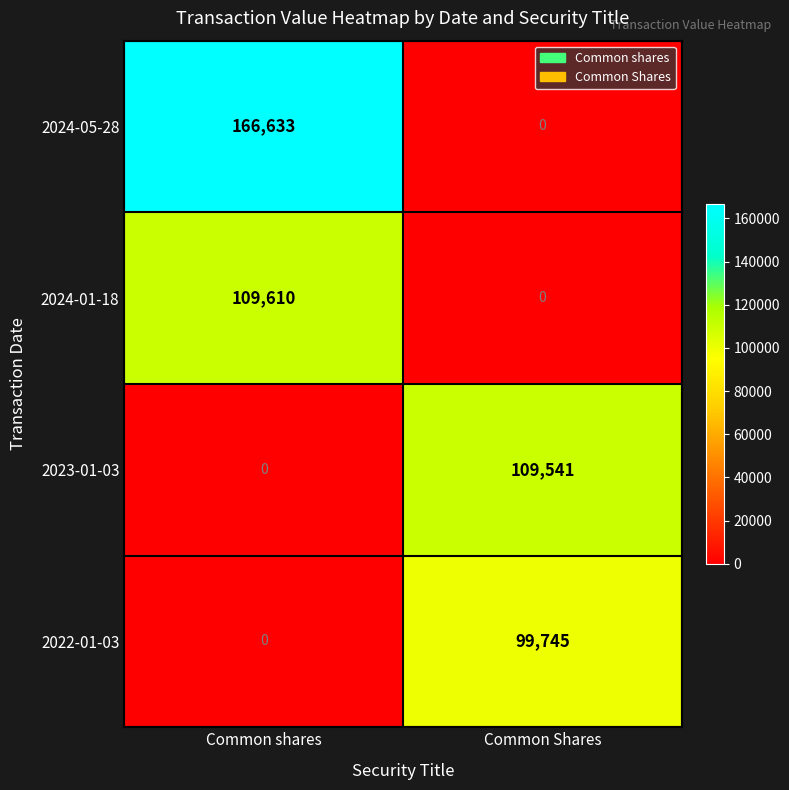

What is the sum of all 2023-01-03 values?

109541